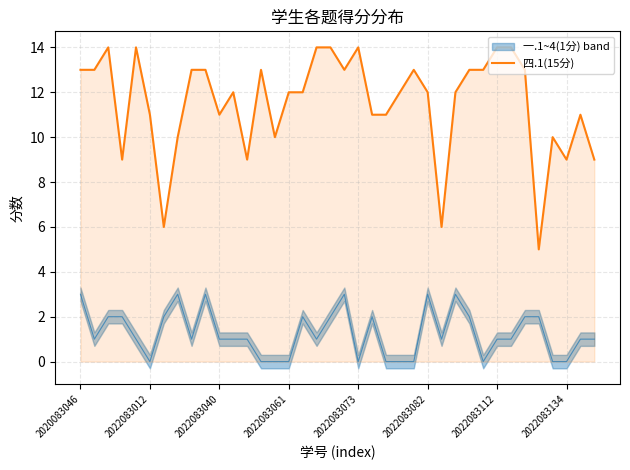

What is the lowest value of the 四.1(15分) series?

5